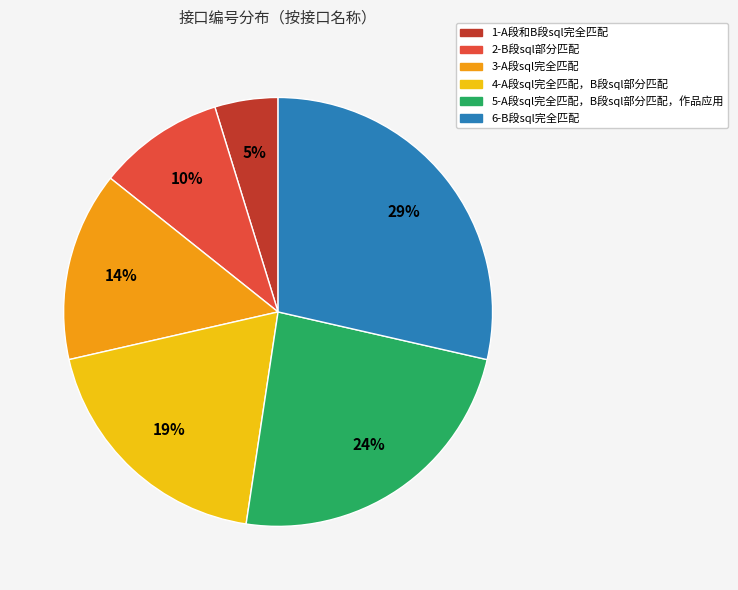

What percentage is the 1-A段和B段sql完全匹配 slice, to the nearest percent?

5%